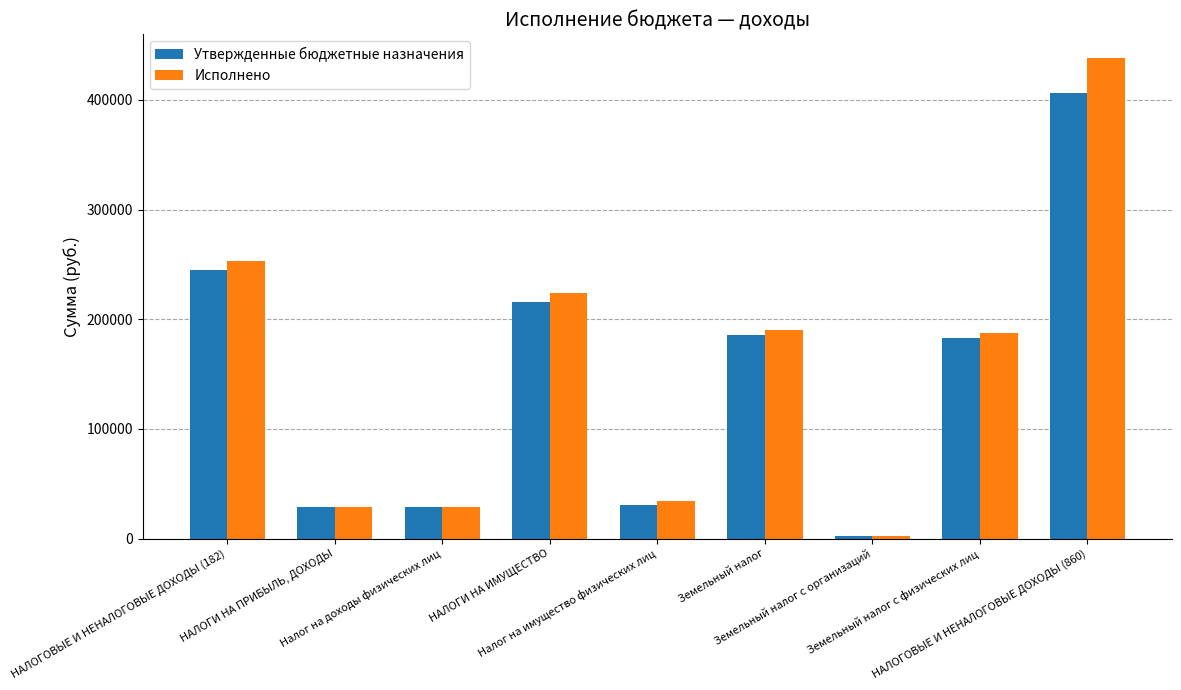

Which series has the largest range (max minus min)?

Исполнено